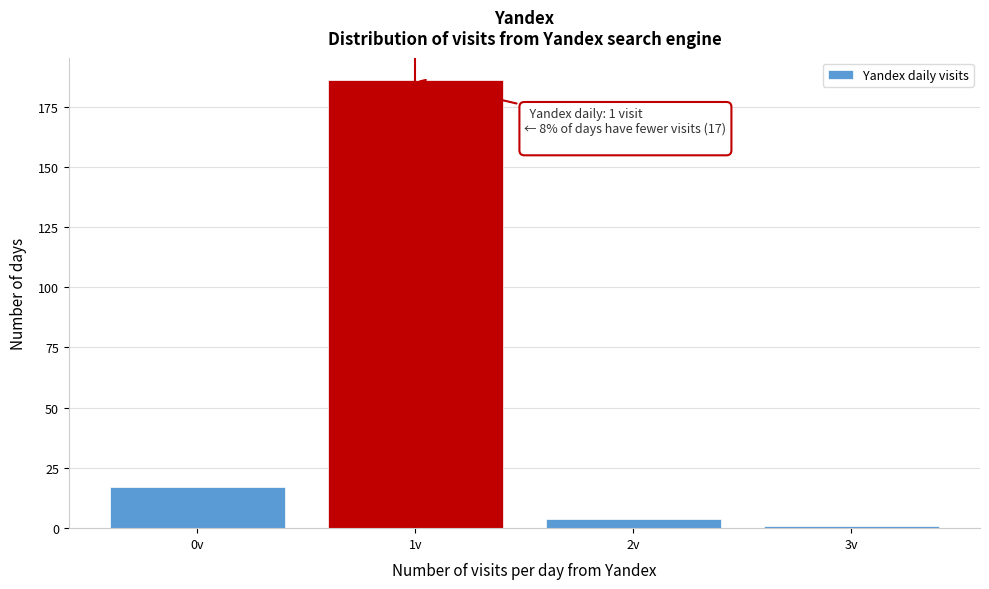

Which range on the x-axis has the tallest bar?

0.5 to 1.5